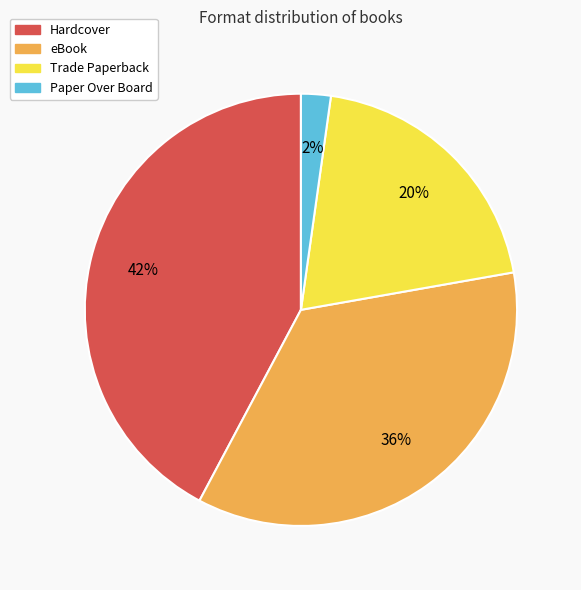

Which slice is the largest?

Hardcover